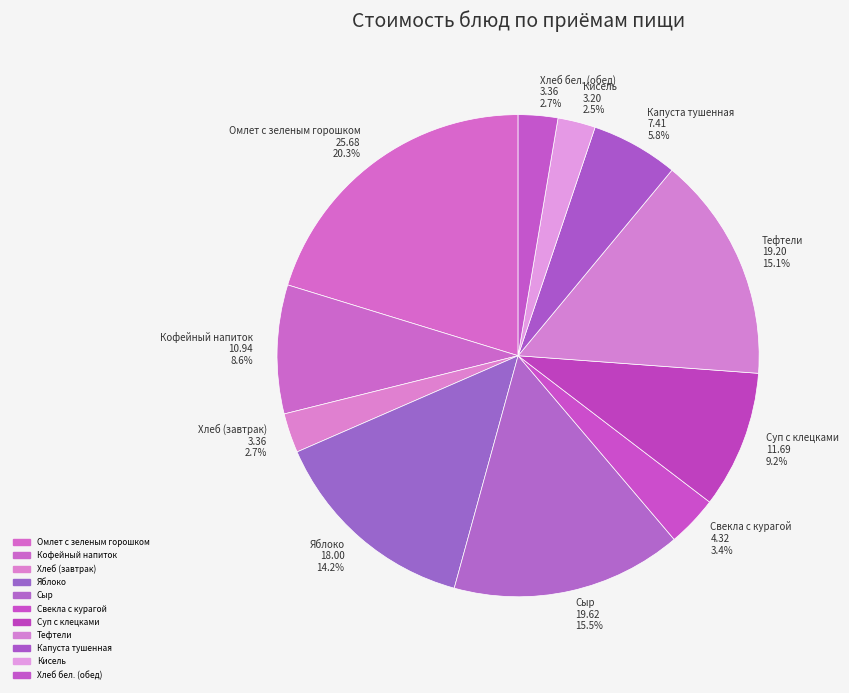

Does Свекла с курагой 4.32 3.4% account for over 50% of the chart?

No